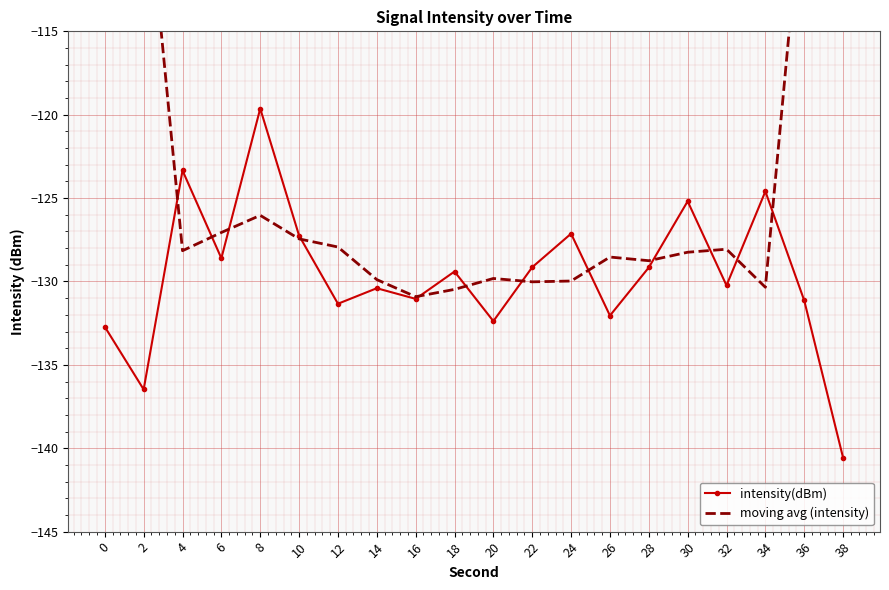

The moving avg (intensity) series shows -127.4 at 10. True or false?

True